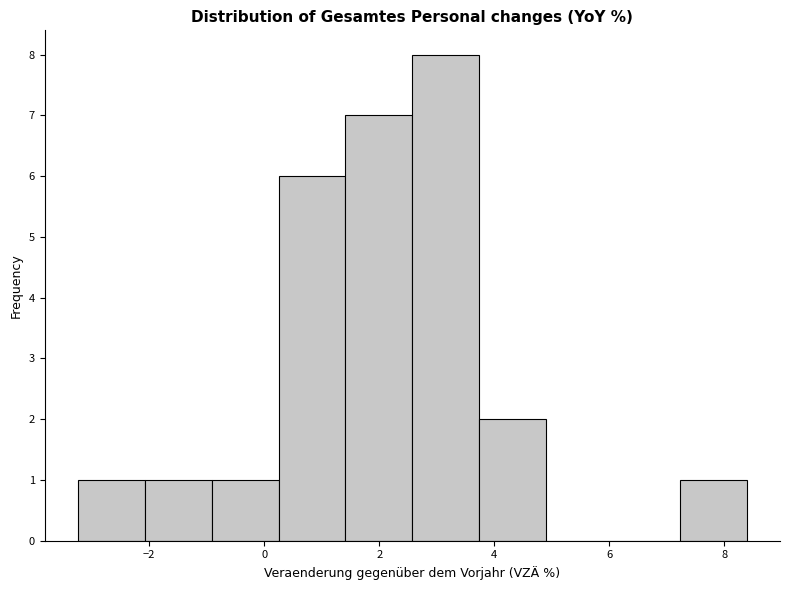

Over which range of the x-axis is the bar tallest?

2.6 to 3.8